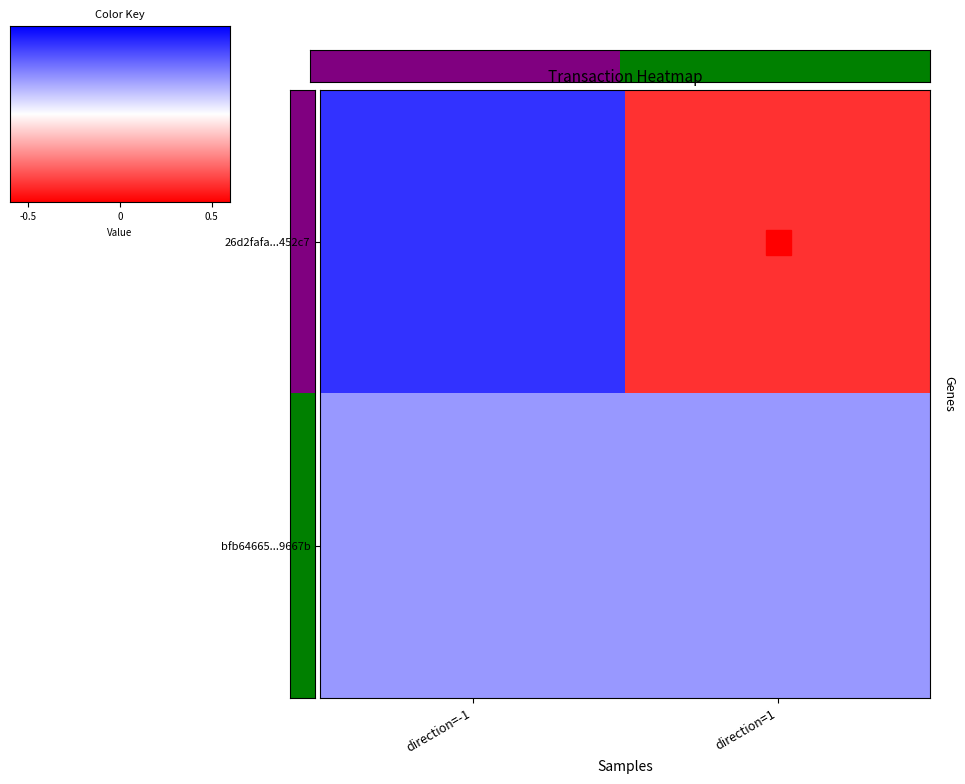

Rank the series by their maximum value, from highest to lowest.

26d2fafa3efe02989705627d091ce46569452c7, bfb64665b1bcfd9420060e1698dc32c9b59667b